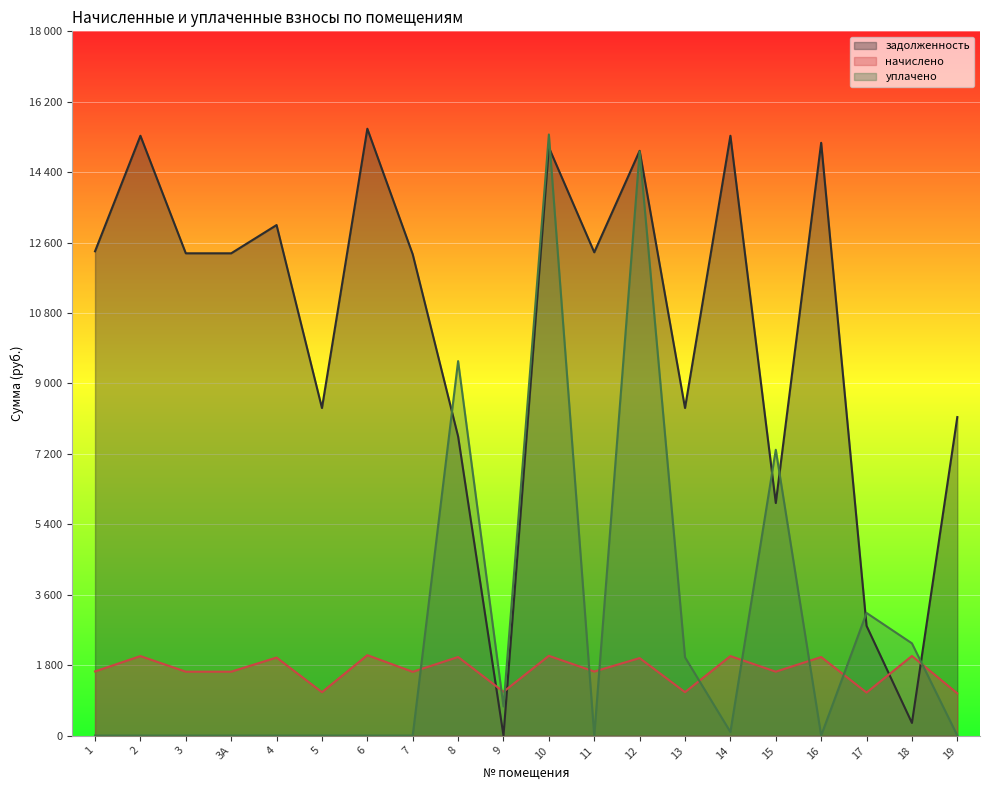

Which series changed the most between 1 and 9?

задолженность